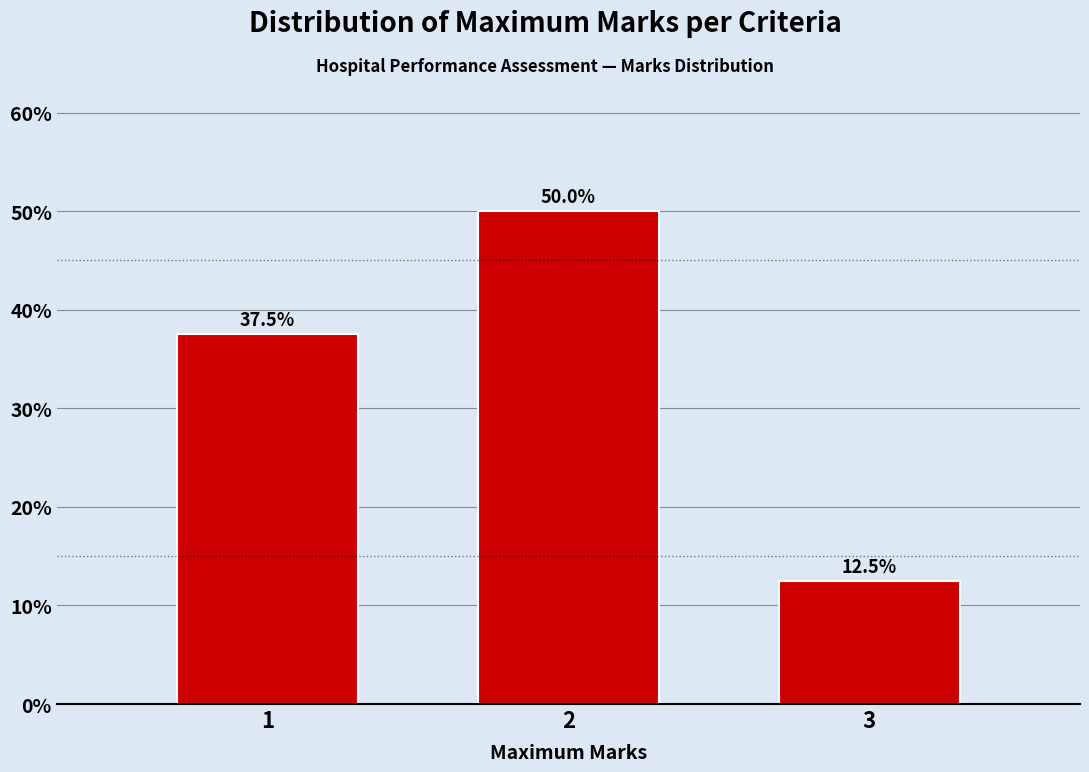

Reading left to right, list all the values displayed in this chart.

1=37.5	2=50.0	3=12.5